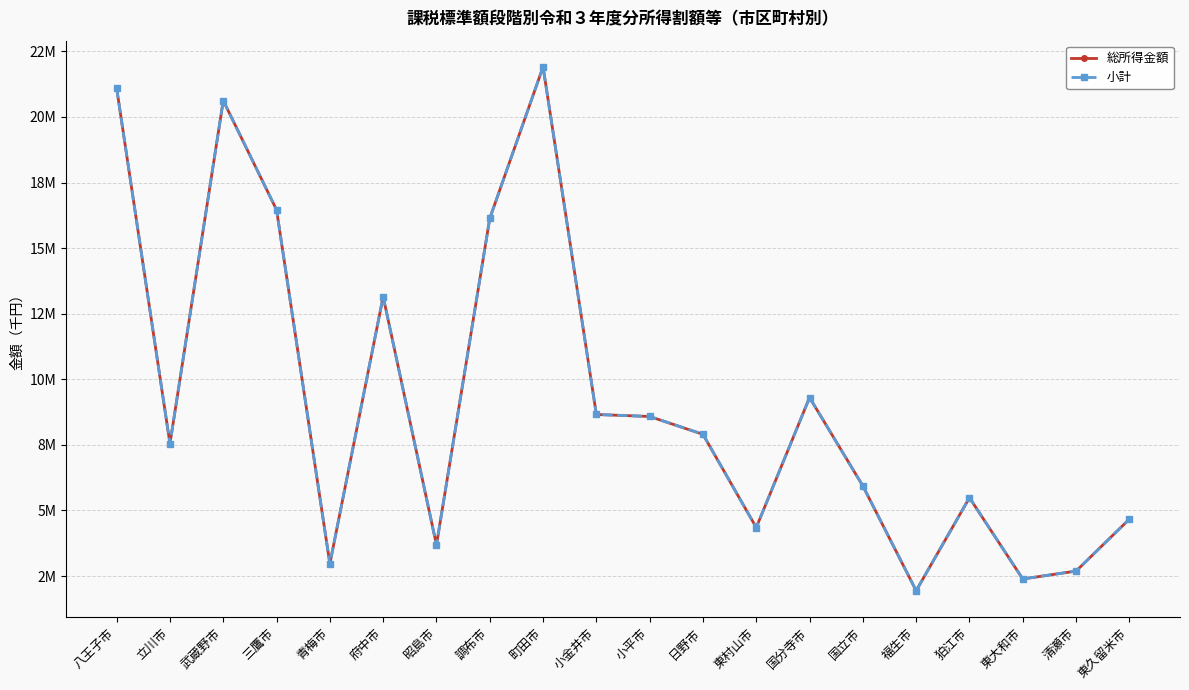

The 総所得金額 series shows 2555388 at 東村山市. True or false?

False